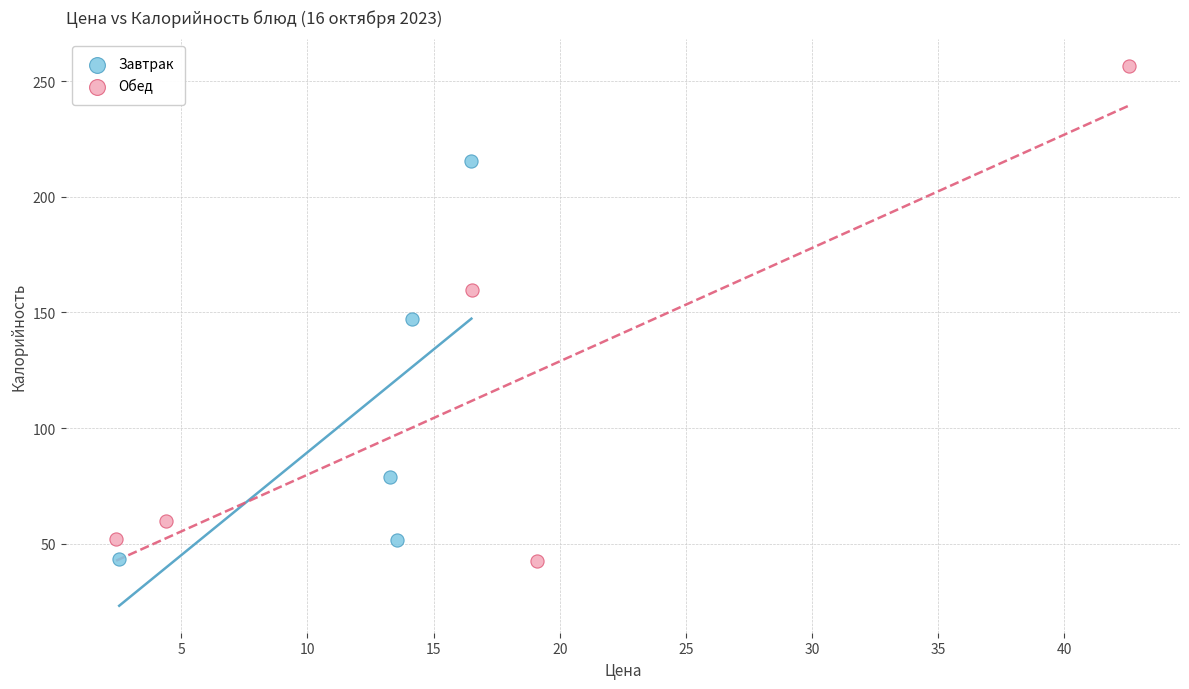

Which series has the widest spread of Y values?

Обед